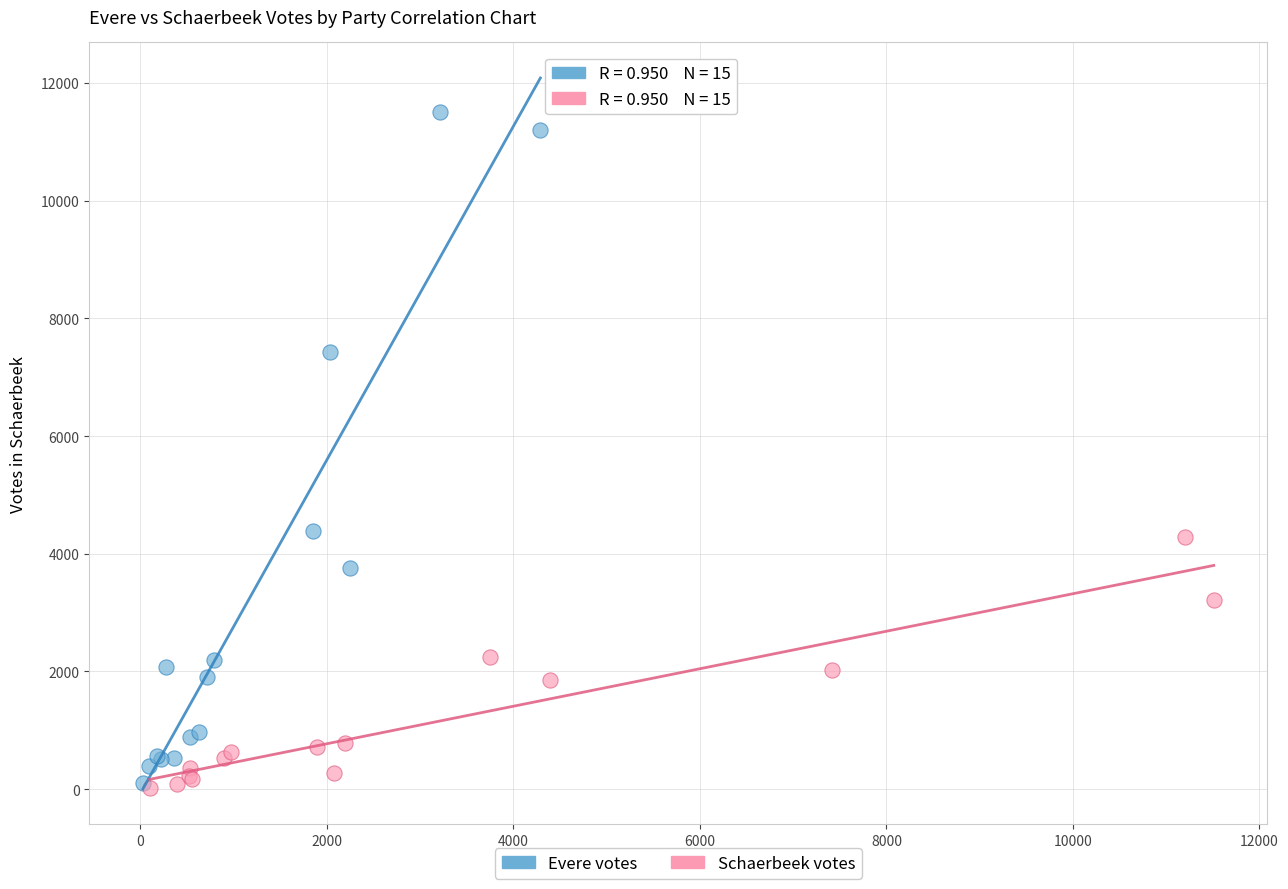

Which series contains the highest Y value?

Evere votes